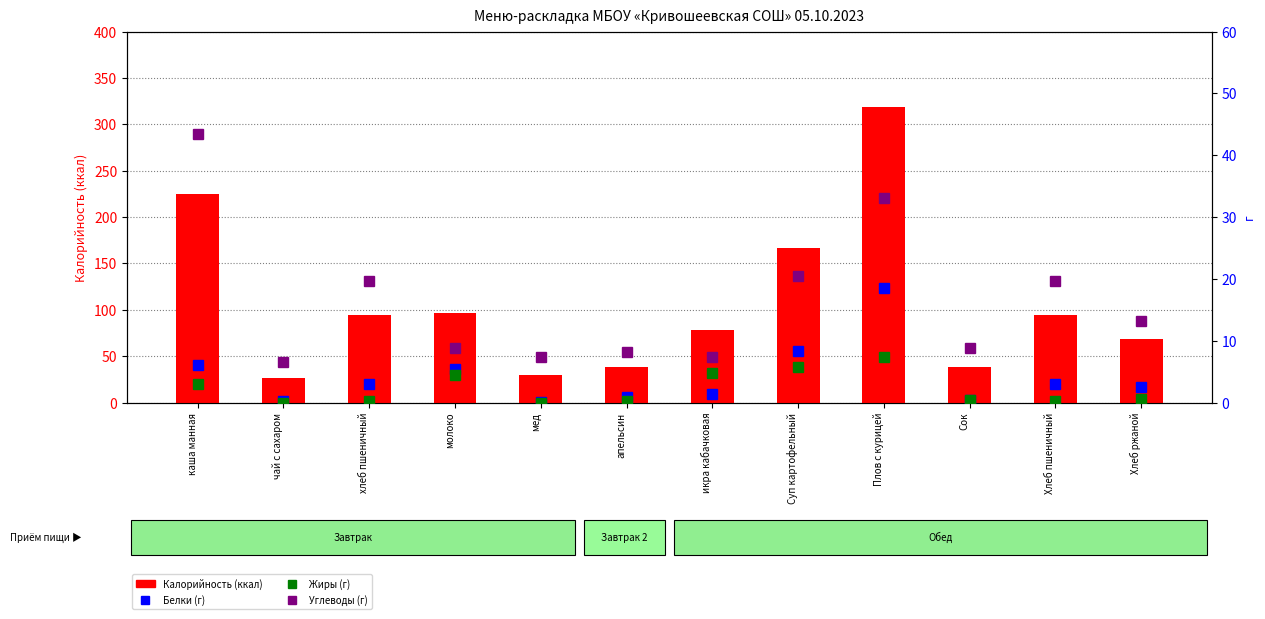

Reading left to right, extract all data points from this chart.

Калорийность: 225.0	26.8	93.9	96.4	29.5	37.8	78.0	166.4	318.8	37.8	93.9	68.3
Белки: 6.0	0.2	2.9	5.4	0.1	0.9	1.3	8.4	18.5	0.4	2.9	2.6
Жиры: 3.0	0.0	0.3	4.4	0.0	0.2	4.7	5.8	7.4	0.4	0.3	0.5
Углеводы: 43.4	6.5	19.7	8.8	7.3	8.1	7.3	20.4	33.1	8.8	19.7	13.2